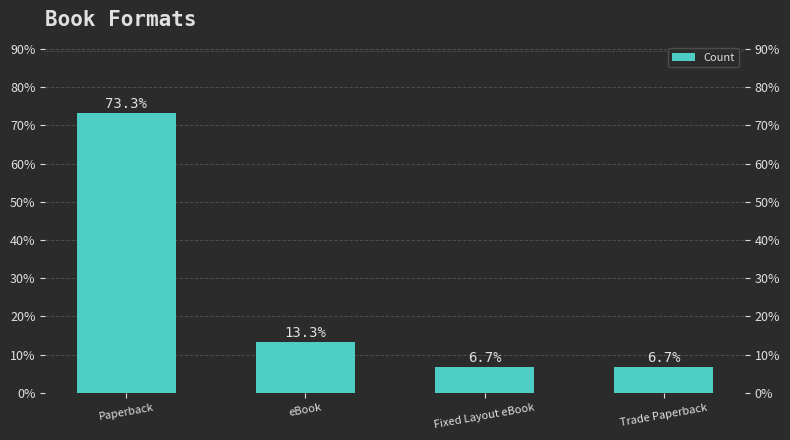

Reading left to right, extract all data points from this chart.

Paperback=73.3	eBook=13.3	Fixed Layout eBook=6.7	Trade Paperback=6.7